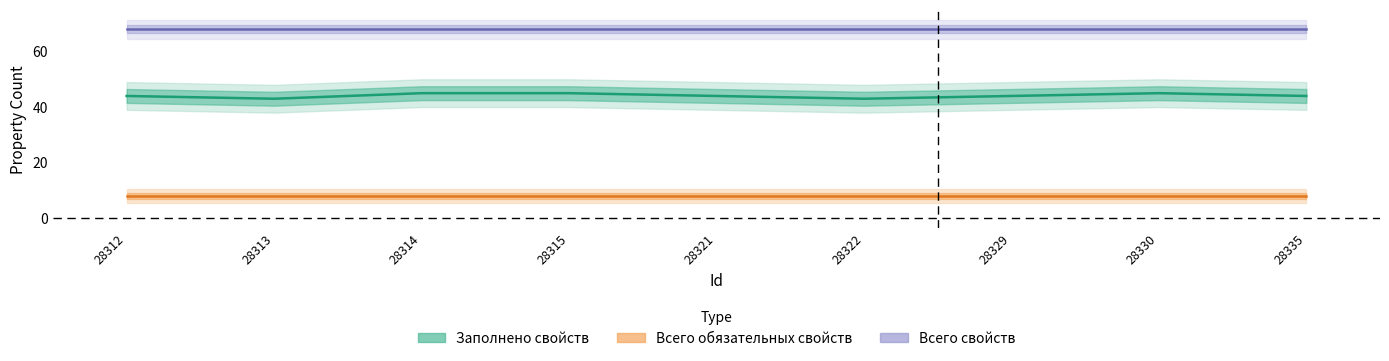

Which category has the highest value across all series?

28312